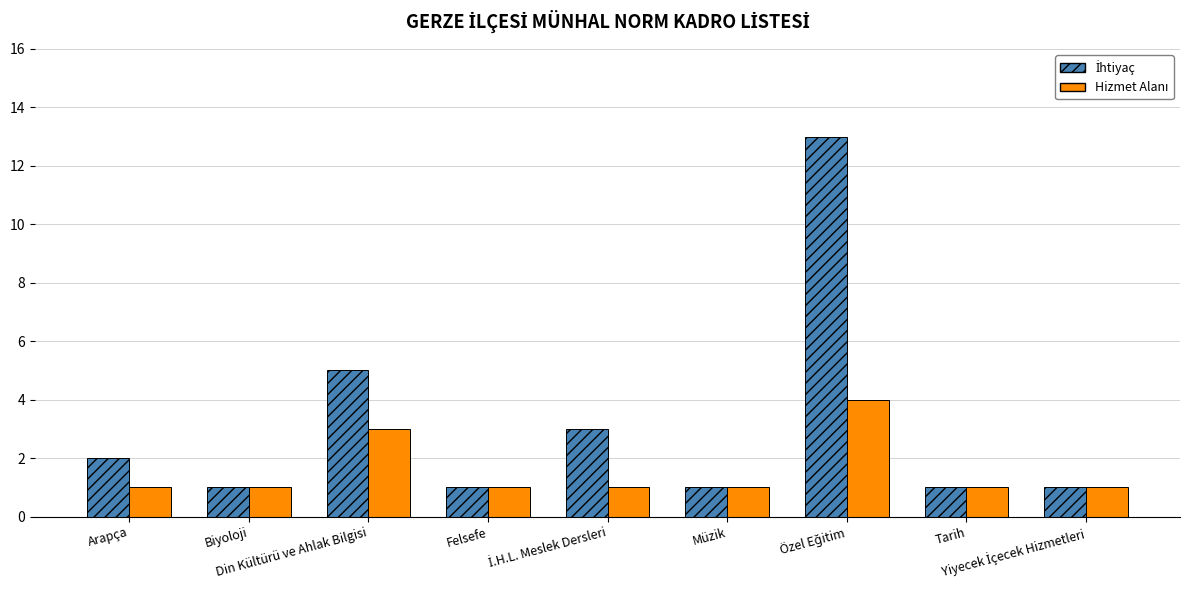

How many series are shown in this chart?

2